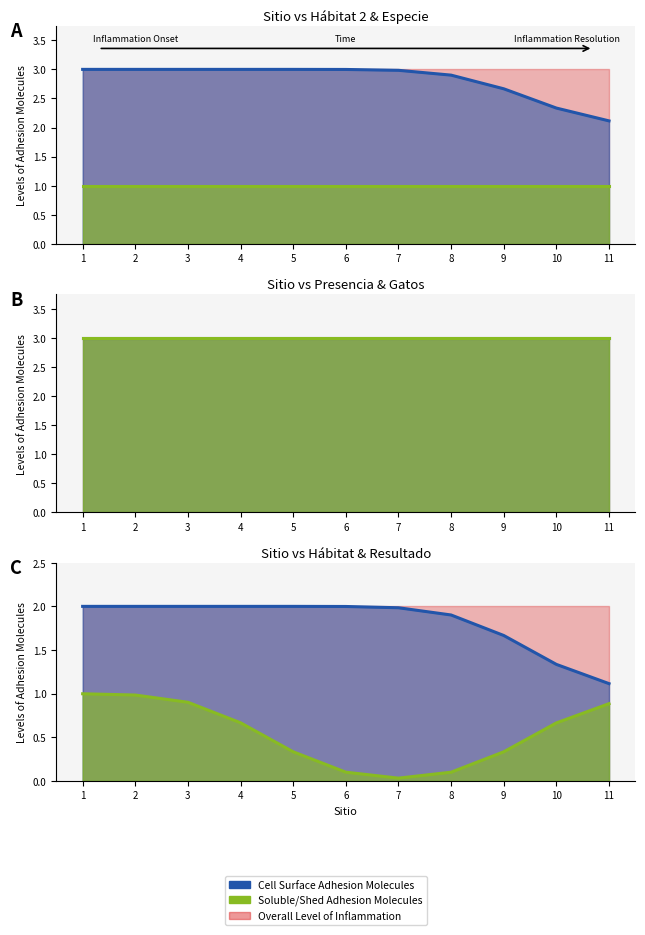

What is the approximate value of Presencia gatos at 8?

3